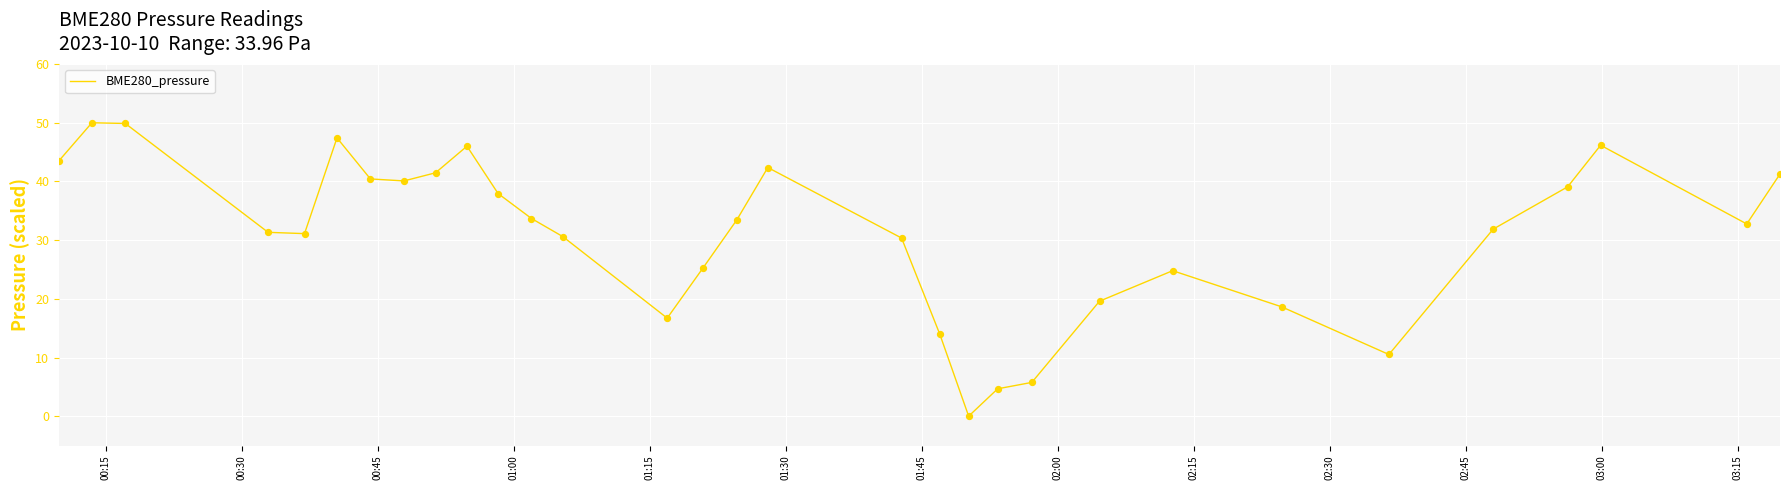

What is the maximum value shown in the chart?

50.0